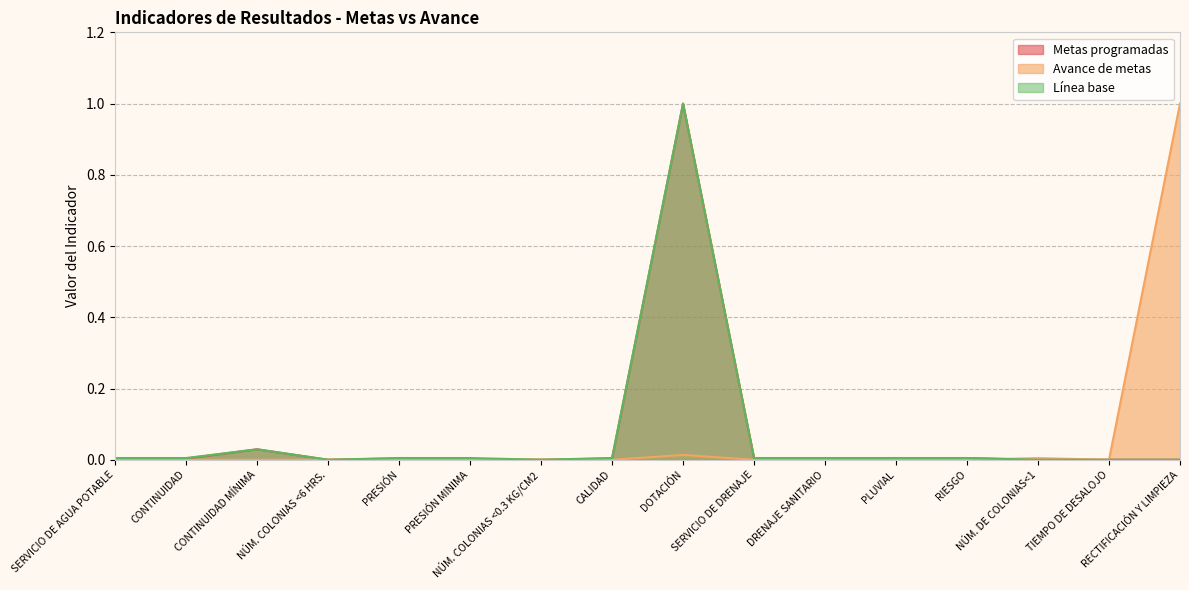

Reading left to right, what are all the values shown in this chart?

Metas programadas: SERVICIO DE AGUA POTABLE=0.0	CONTINUIDAD=0.0	CONTINUIDAD MÍNIMA=0.0	NÚM. COLONIAS <6 HRS.=0.0	PRESIÓN=0.0	PRESIÓN MINIMA=0.0	NÚM. COLONIAS <0.3 KG/CM2=0.0	CALIDAD=0.0	DOTACIÓN=1.0	SERVICIO DE DRENAJE=0.0	DRENAJE SANITARIO=0.0	PLUVIAL=0.0	RIESGO=0.0	NÚM. DE COLONIAS<1=0.0	TIEMPO DE DESALOJO=0.0	RECTIFICACIÓN Y LIMPIEZA=0.0
Avance de metas: SERVICIO DE AGUA POTABLE=0.0	CONTINUIDAD=0.0	CONTINUIDAD MÍNIMA=0.0	NÚM. COLONIAS <6 HRS.=0.0	PRESIÓN=0.0	PRESIÓN MINIMA=0.0	NÚM. COLONIAS <0.3 KG/CM2=0.0	CALIDAD=0.0	DOTACIÓN=0.0	SERVICIO DE DRENAJE=0.0	DRENAJE SANITARIO=0.0	PLUVIAL=0.0	RIESGO=0.0	NÚM. DE COLONIAS<1=0.0	TIEMPO DE DESALOJO=0.0	RECTIFICACIÓN Y LIMPIEZA=1.0
Línea base: SERVICIO DE AGUA POTABLE=0.0	CONTINUIDAD=0.0	CONTINUIDAD MÍNIMA=0.0	NÚM. COLONIAS <6 HRS.=0.0	PRESIÓN=0.0	PRESIÓN MINIMA=0.0	NÚM. COLONIAS <0.3 KG/CM2=0.0	CALIDAD=0.0	DOTACIÓN=1.0	SERVICIO DE DRENAJE=0.0	DRENAJE SANITARIO=0.0	PLUVIAL=0.0	RIESGO=0.0	NÚM. DE COLONIAS<1=0.0	TIEMPO DE DESALOJO=0.0	RECTIFICACIÓN Y LIMPIEZA=0.0